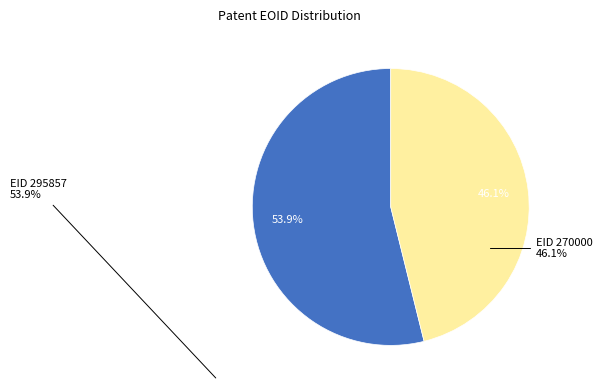

Approximately how many times larger is the value at EID 295857 compared to EID 270000?

1.2